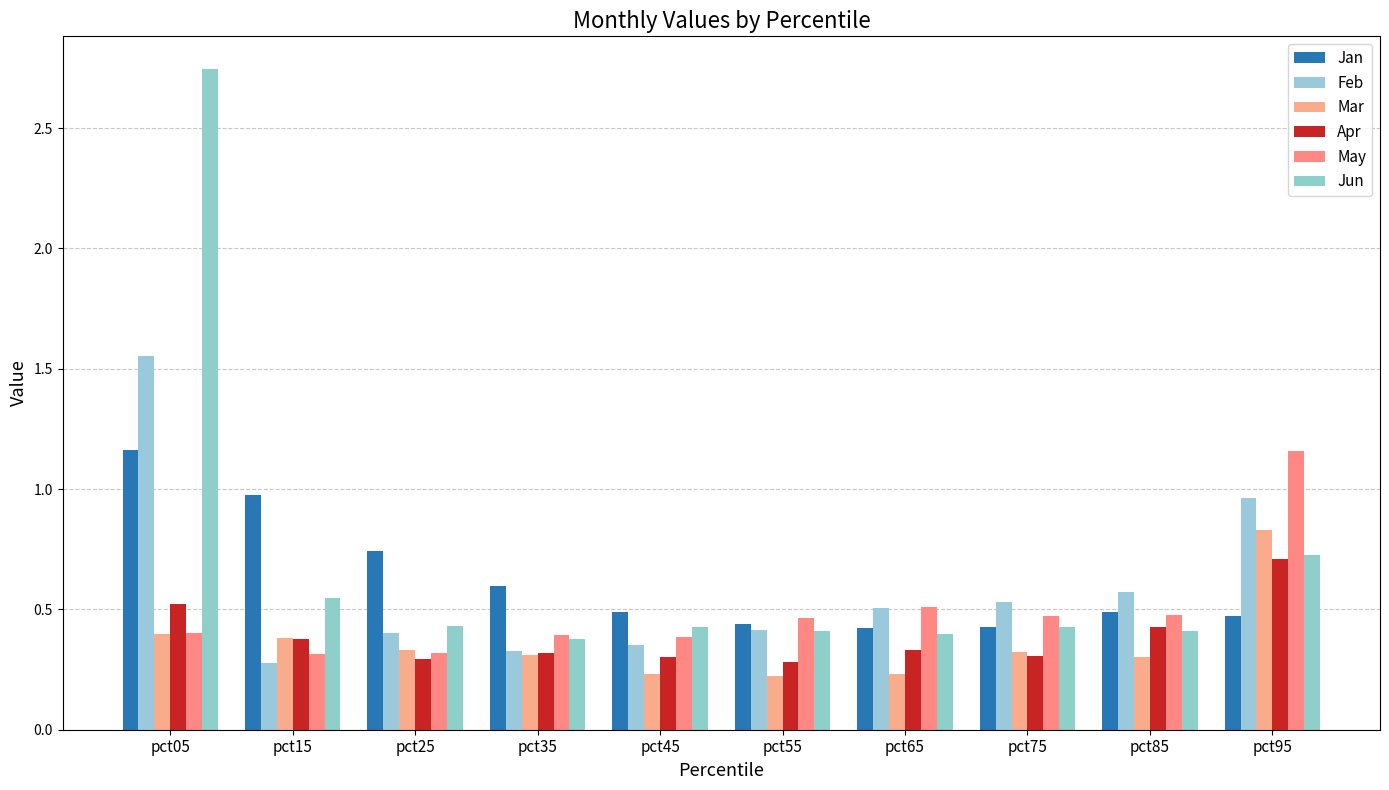

At which category does the chart reach its peak across all series?

pct05